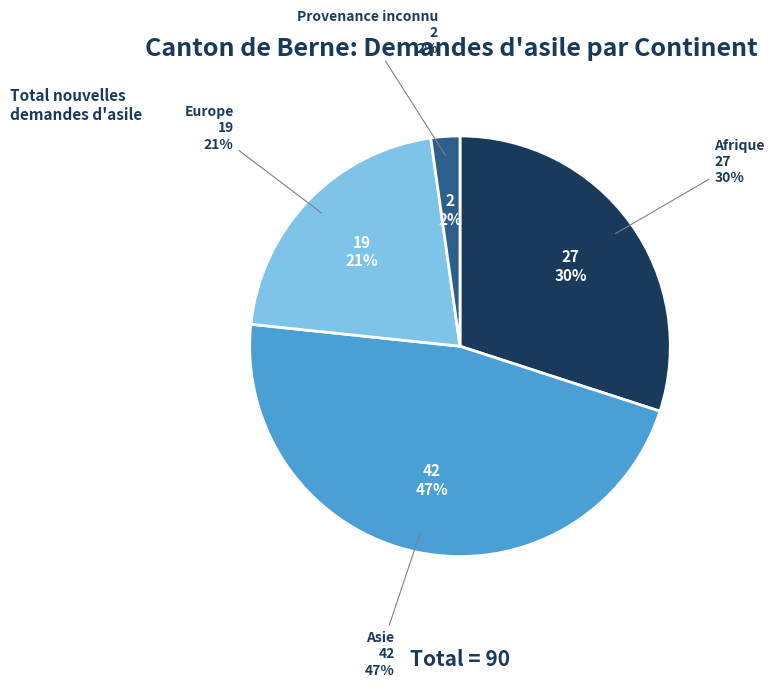

Between Asie and Provenance inconnu, which is larger?

Asie